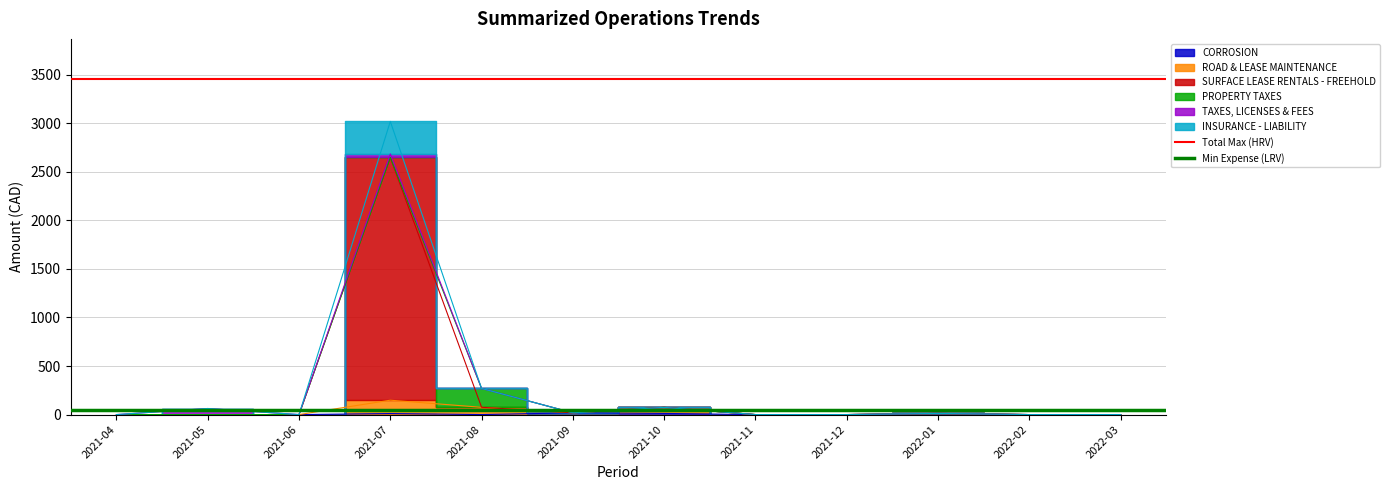

What is the average value of the Min Expense (LRV) series?

51.9